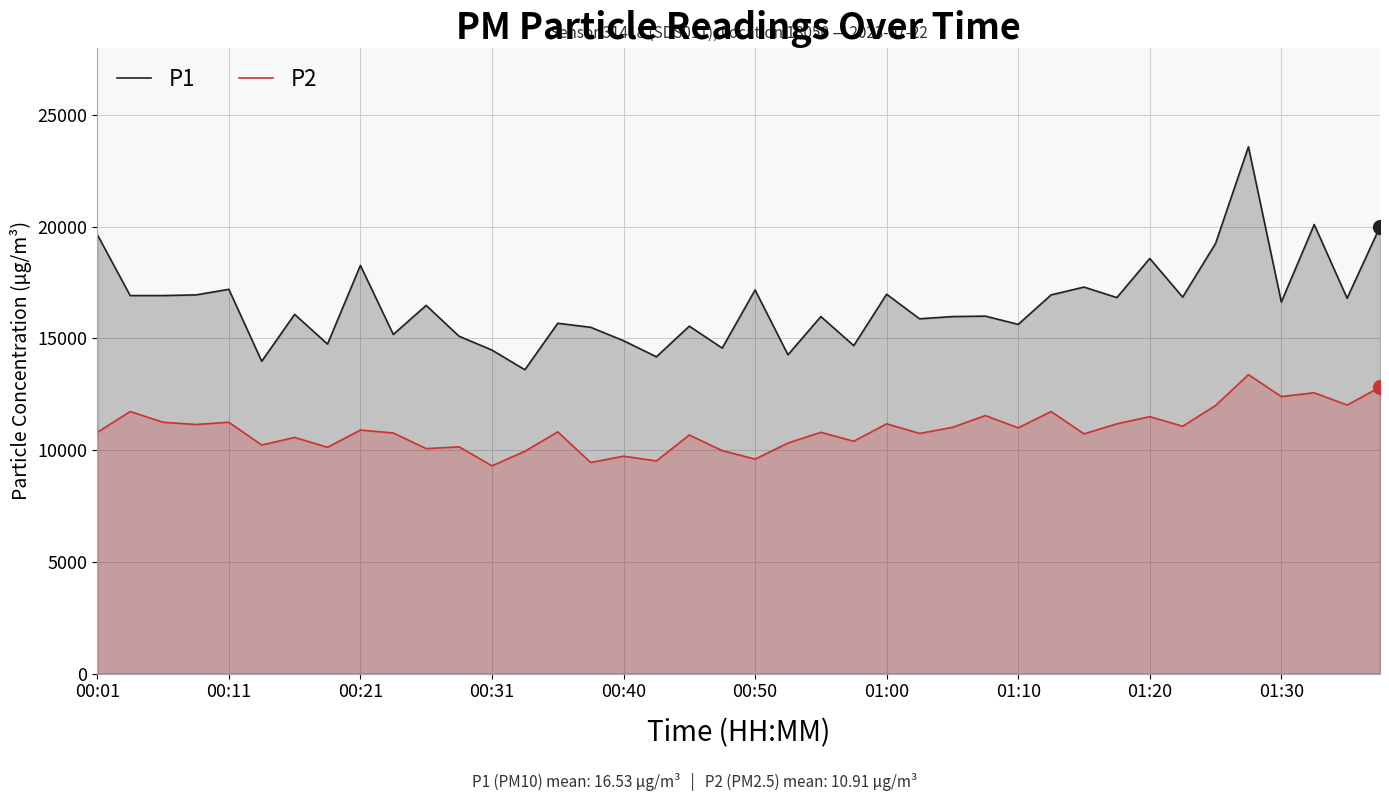

Reading right to left, extract all data points from this chart.

P1: 20.0	16.8	20.1	16.6	23.6	19.2	16.9	18.6	16.8	17.3	16.9	15.6	16.0	16.0	15.9	17.0	14.7	16.0	14.3	17.2	14.6	15.6	14.2	14.9	15.5	15.7	13.6	14.5	15.1	16.5	15.2	18.3	14.8	16.1	14.0	17.2	16.9	16.9	16.9	19.6
P2: 12.8	12.0	12.6	12.4	13.4	12.0	11.1	11.5	11.2	10.7	11.7	11.0	11.6	11.0	10.8	11.2	10.4	10.8	10.3	9.6	10.0	10.7	9.5	9.7	9.4	10.8	9.9	9.3	10.2	10.1	10.8	10.9	10.1	10.6	10.2	11.2	11.2	11.2	11.7	10.8